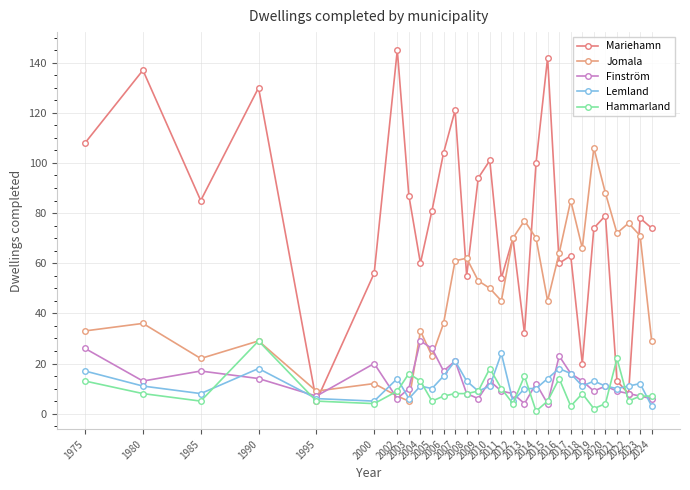

Where does the Finström series first go above 11?

1975